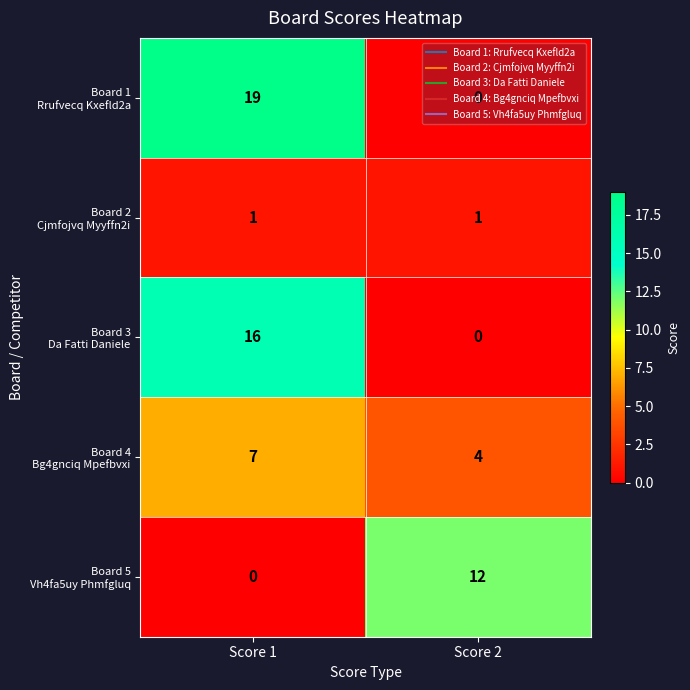

At which category is the sum across all series the highest?

Score 1